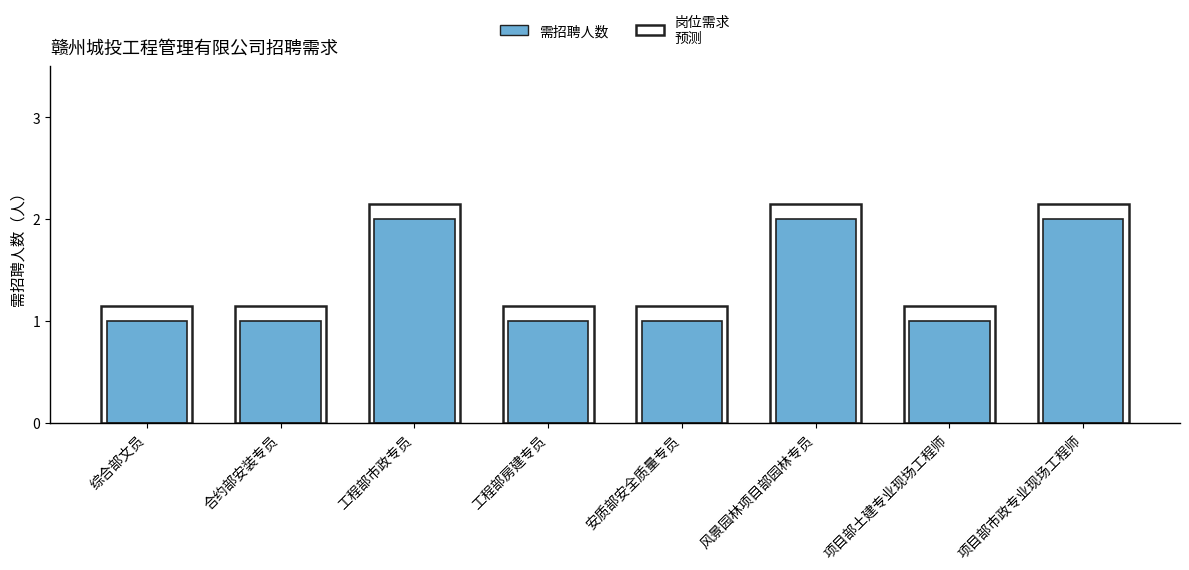

At which category does the chart reach its peak across all series?

工程部市政专员